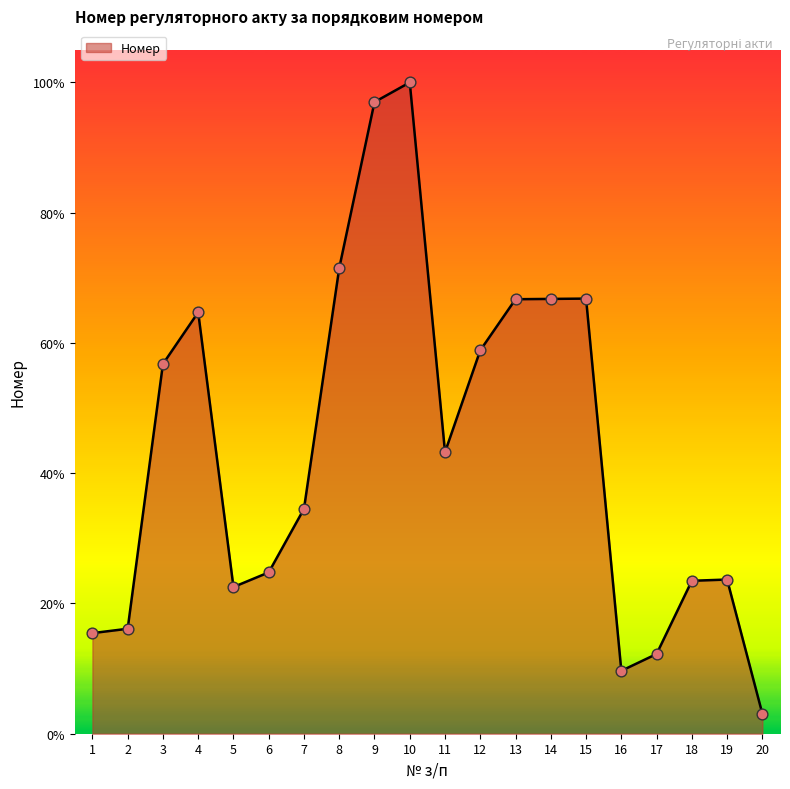

Does the chart have visible grid lines?

No